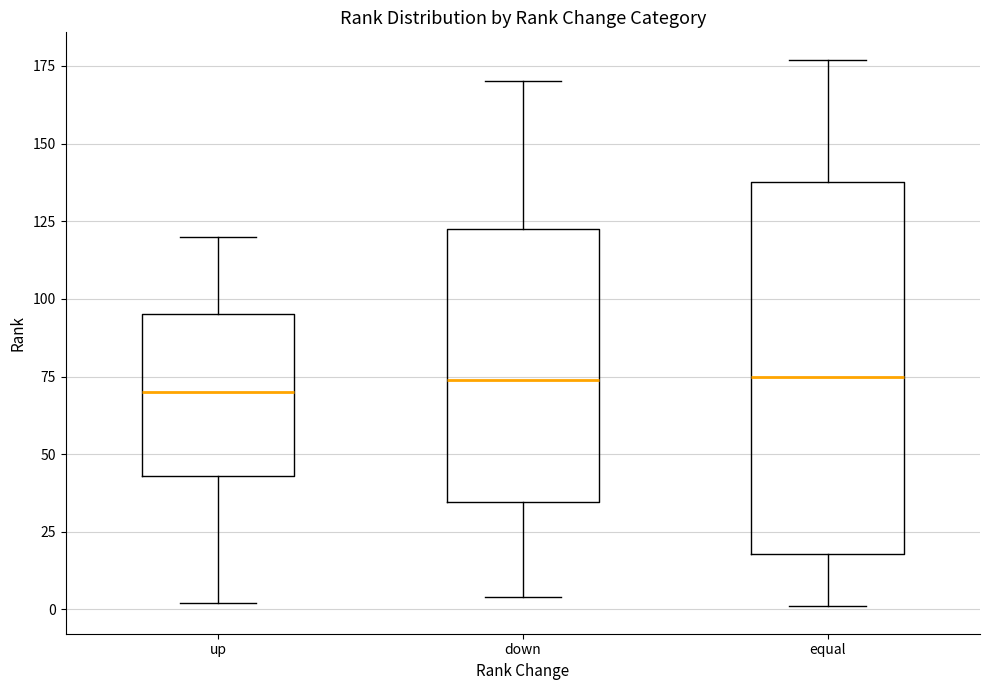

Reading left to right, read every box against the y-axis: the position of its median line, the range the box covers, and the ends of its whiskers. The values are not printed on the chart, so give them approximately, as read against the axis.

up: median 70, box 45 to 95, whiskers 0 to 120
down: median 75, box 35 to 125, whiskers 5 to 170
equal: median 75, box 20 to 140, whiskers 0 to 175